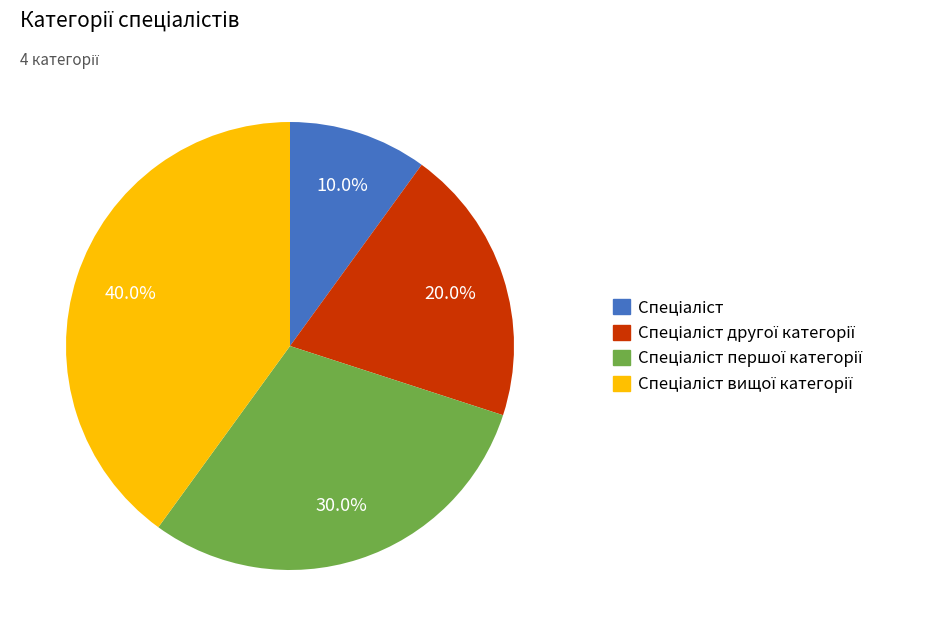

Is there a majority slice in this chart?

No